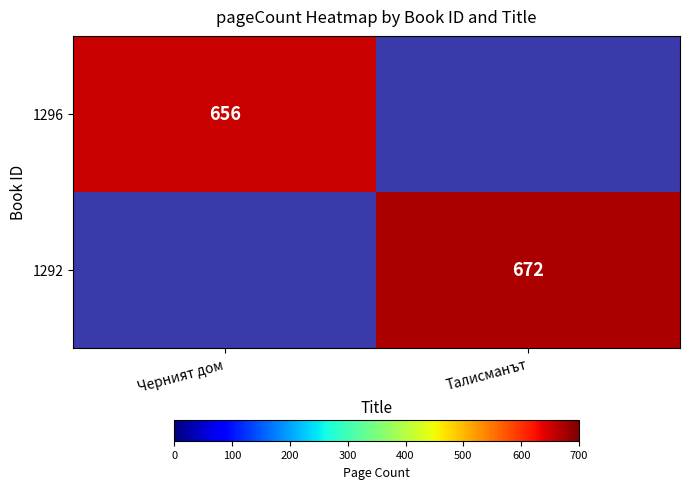

Is it true that 1292 equals 672 at Талисманът?

True